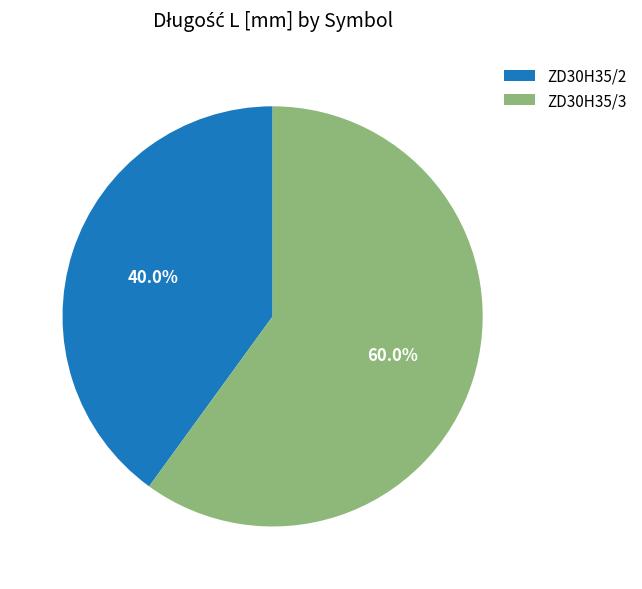

Rank the categories by value from lowest to highest.

ZD30H35/2, ZD30H35/3